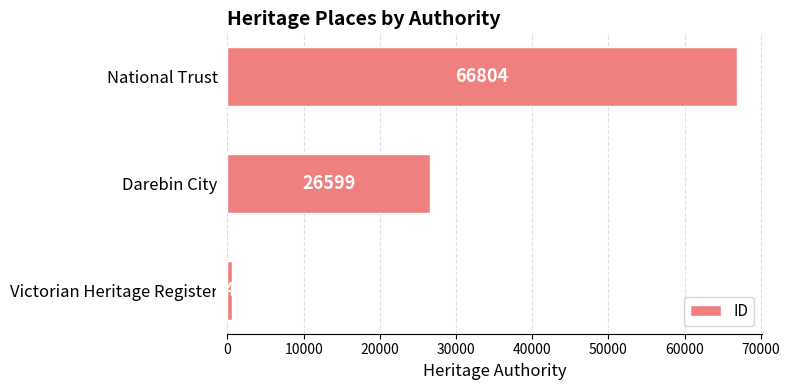

What is the approximate value at Darebin City?

26599